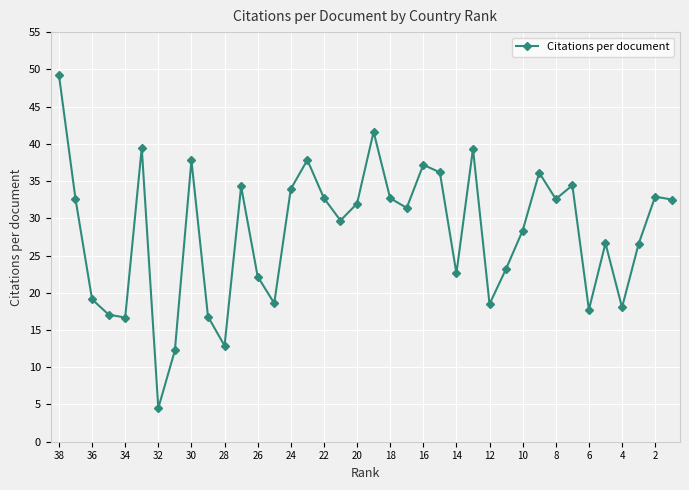

What is the minimum value shown in the chart?

4.5